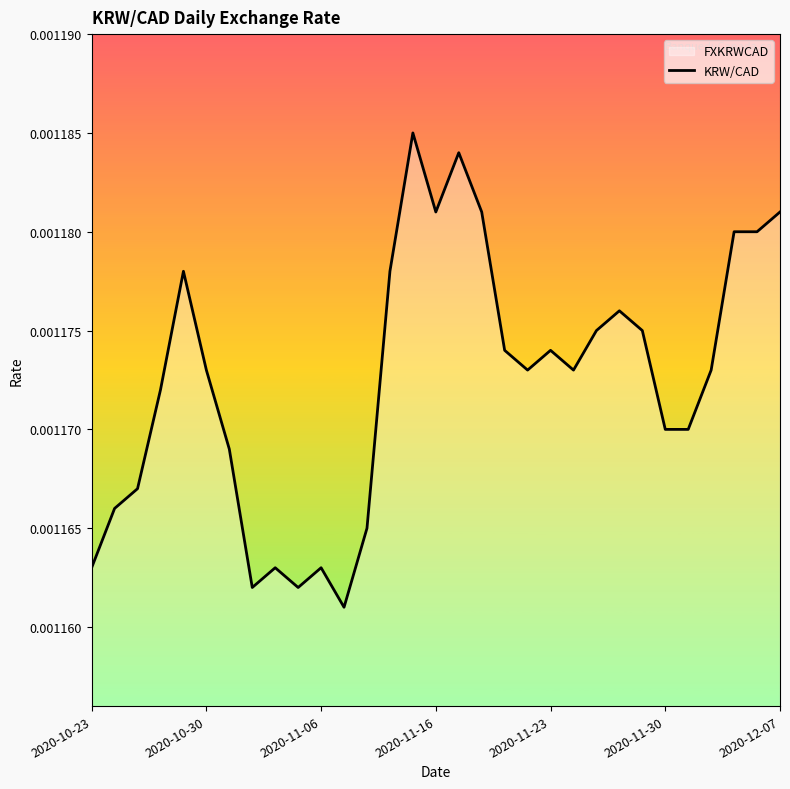

Which has a higher value, 26 or 29?

29